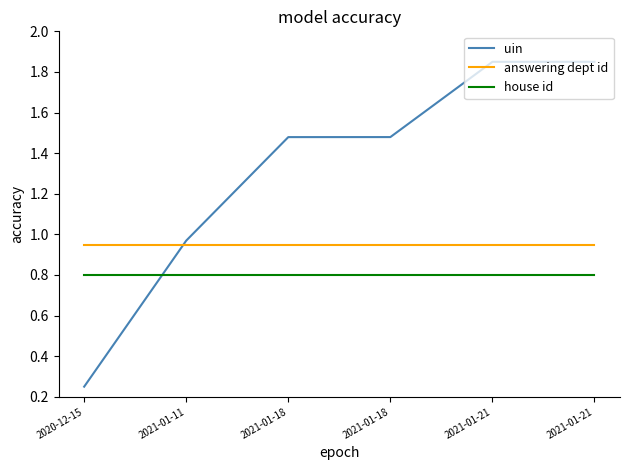

At 2021-01-21, list the series in order from largest to smallest.

uin, answering dept id, house id